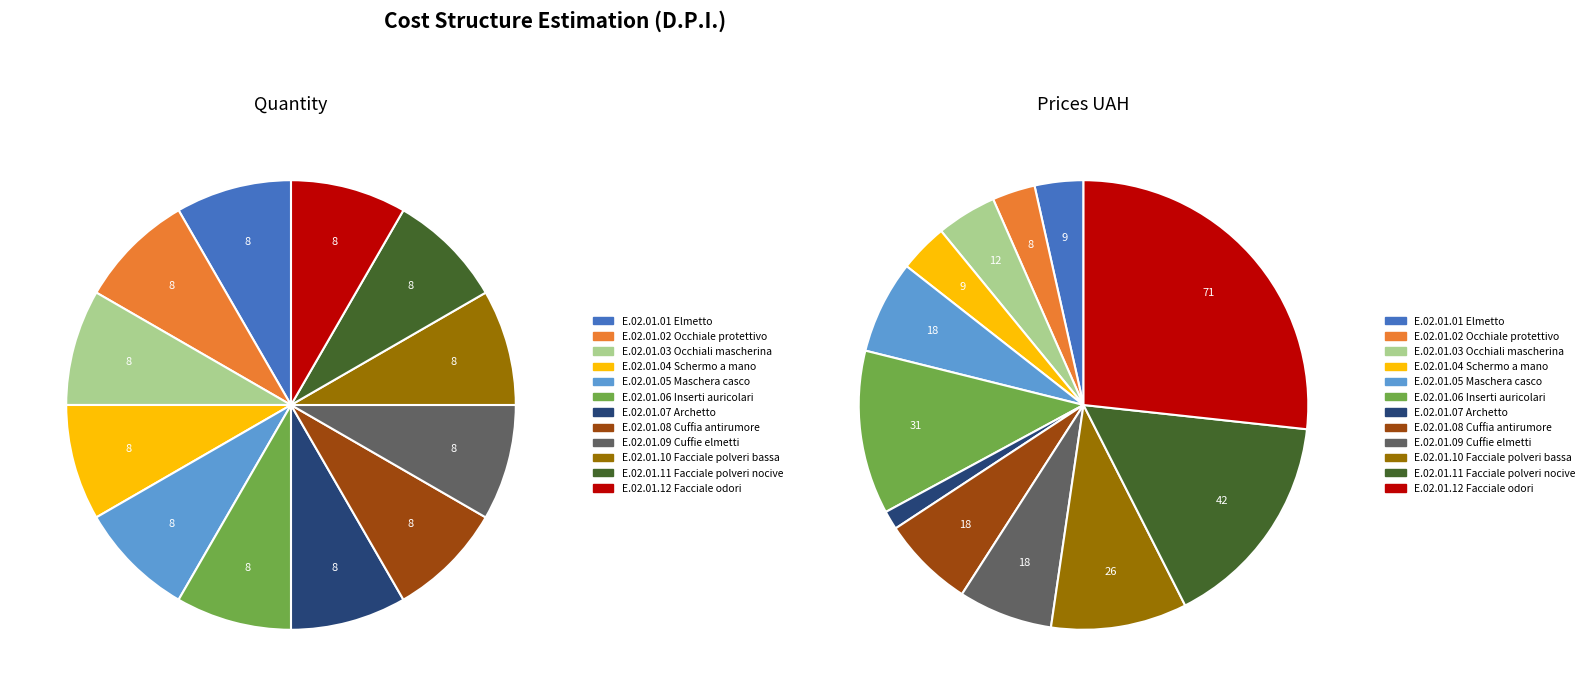

Does E.02.01.12 Facciale odori account for over 50% of the chart?

No